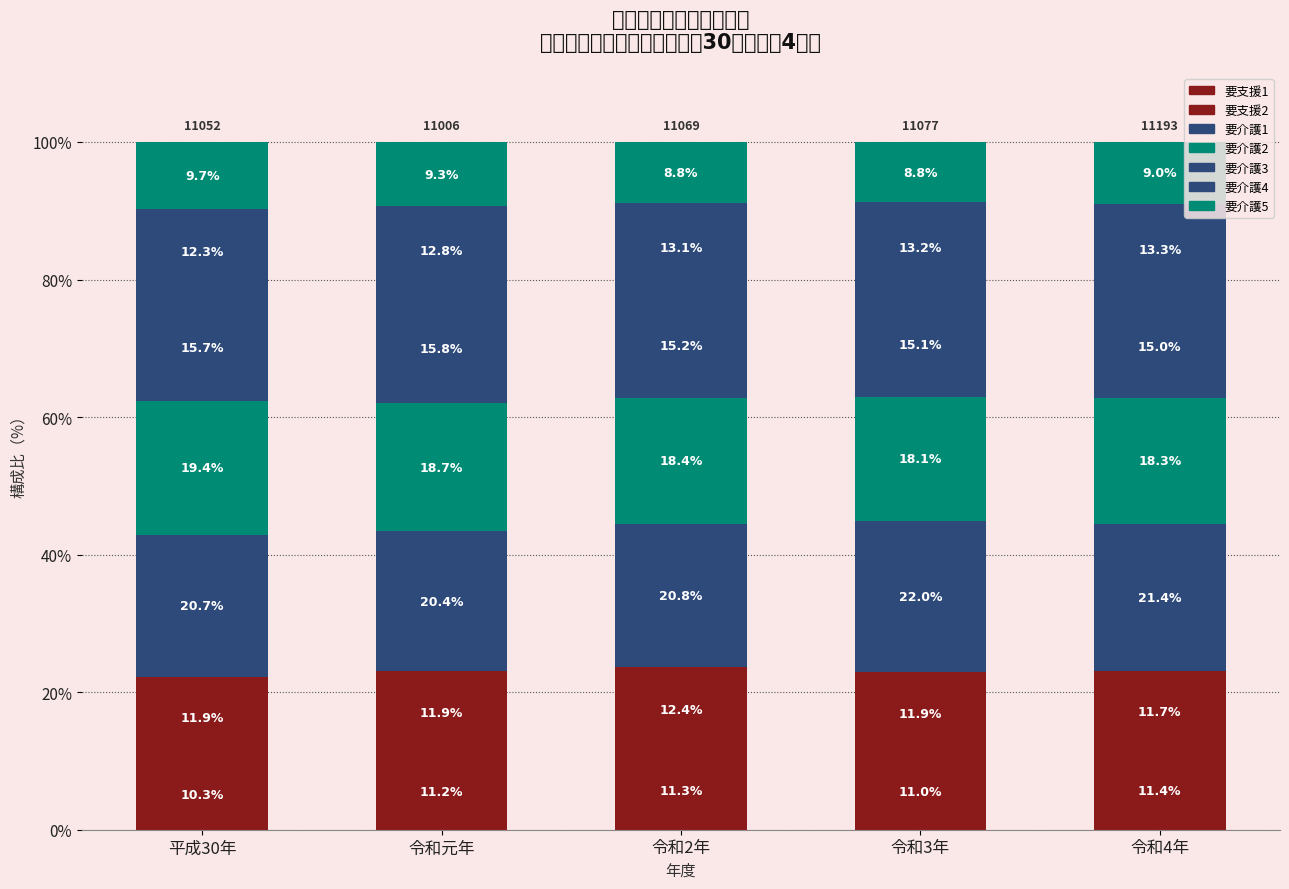

What is the sum of the 要介護4 values at 令和2年 and 令和4年?

26.4